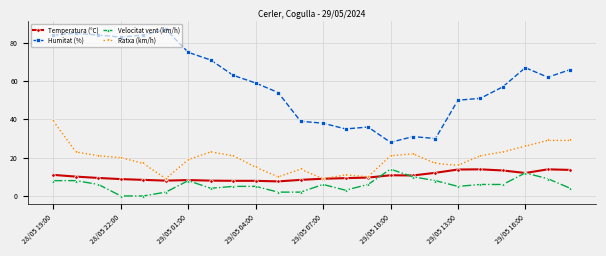

True or false: Velocitat vent (km/h) has more than 0 points higher than both neighbors.

True